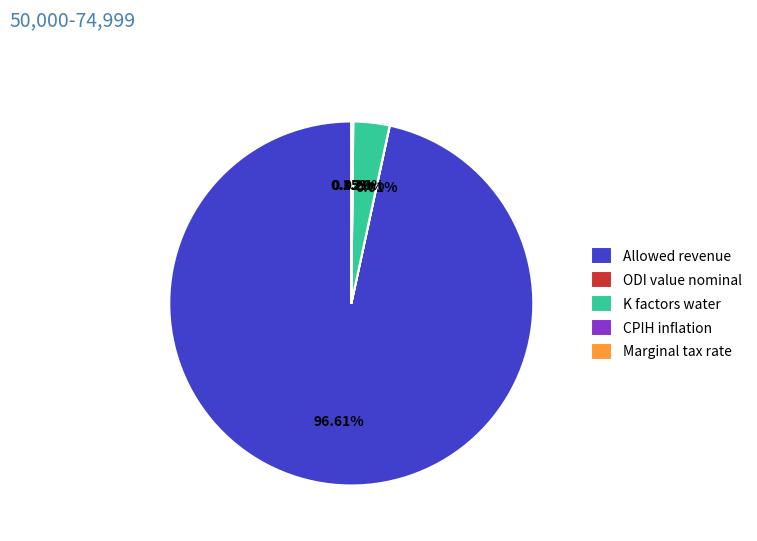

What is the largest slice in the pie chart?

Allowed revenue